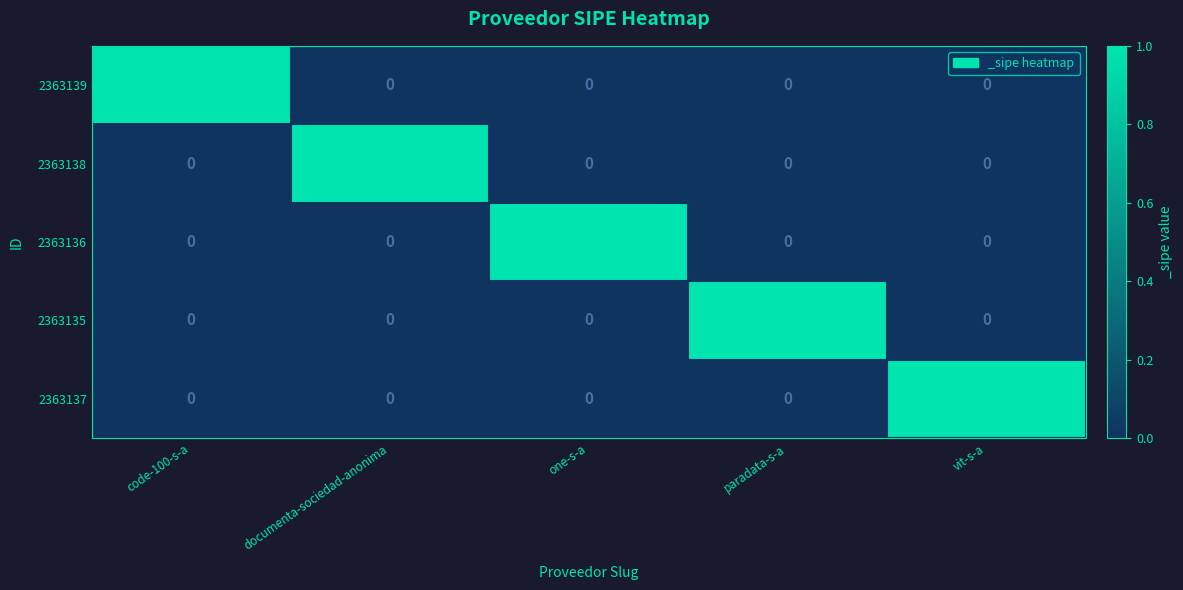

Is it true that 2363139 equals 0 at one-s-a?

True